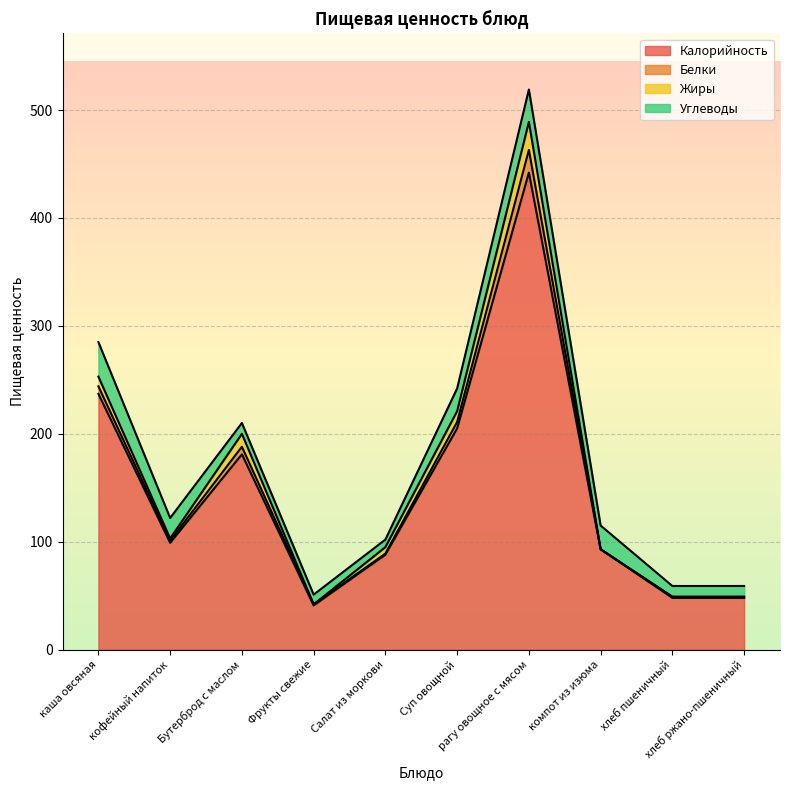

Reading right to left, what are all the values shown in this chart?

Калорийность: хлеб ржано-пшеничный=48	хлеб пшеничный=48	компот из изюма=93	рагу овощное с мясом=442	Суп овощной=205	Салат из моркови=88	Фрукты свежие=41	Бутерброд с маслом=181	кофейный напиток=99	каша овсяная=237
Белки: хлеб ржано-пшеничный=1	хлеб пшеничный=1	компот из изюма=0	рагу овощное с мясом=21	Суп овощной=6	Салат из моркови=1	Фрукты свежие=1	Бутерброд с маслом=7	кофейный напиток=2	каша овсяная=7
Жиры: хлеб ржано-пшеничный=0	хлеб пшеничный=0	компот из изюма=0	рагу овощное с мясом=26	Суп овощной=10	Салат из моркови=6	Фрукты свежие=0	Бутерброд с маслом=12	кофейный напиток=2	каша овсяная=9
Углеводы: хлеб ржано-пшеничный=10	хлеб пшеничный=10	компот из изюма=22	рагу овощное с мясом=30	Суп овощной=21	Салат из моркови=7	Фрукты свежие=9	Бутерброд с маслом=10	кофейный напиток=19	каша овсяная=32